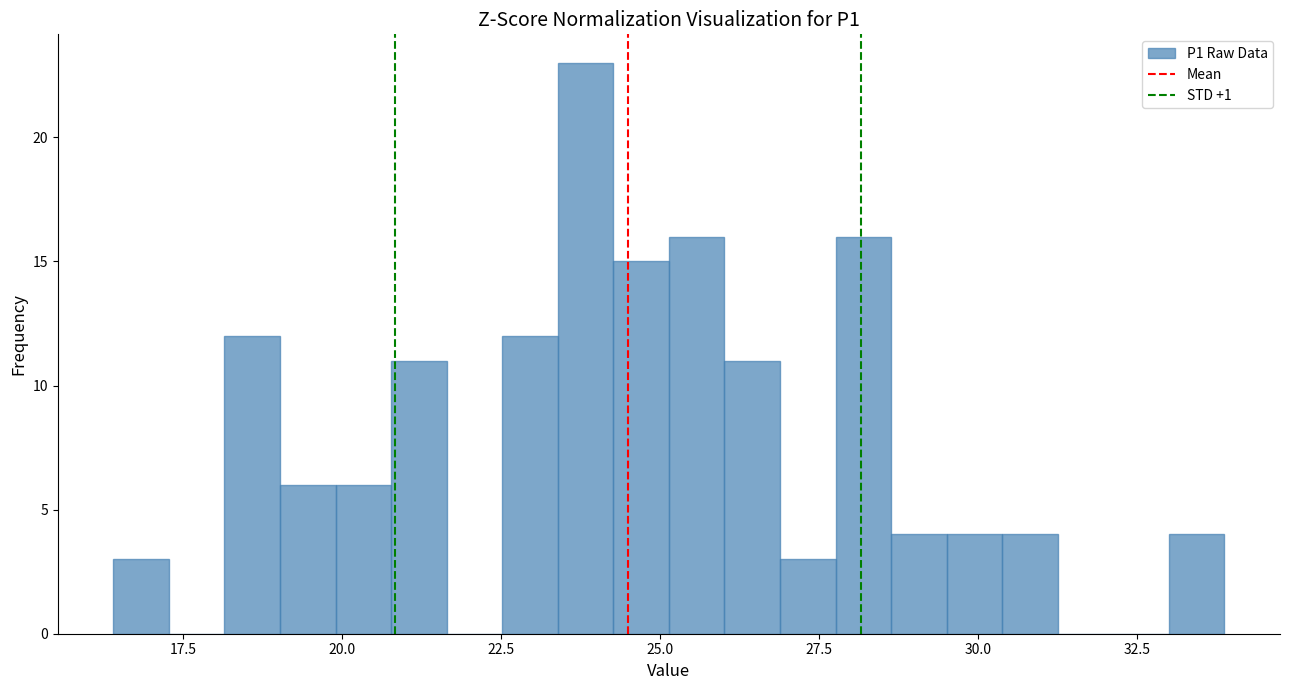

Around what value on the x-axis is the tallest bar? Give the approximate position of its centre, as read against the axis.

24.0